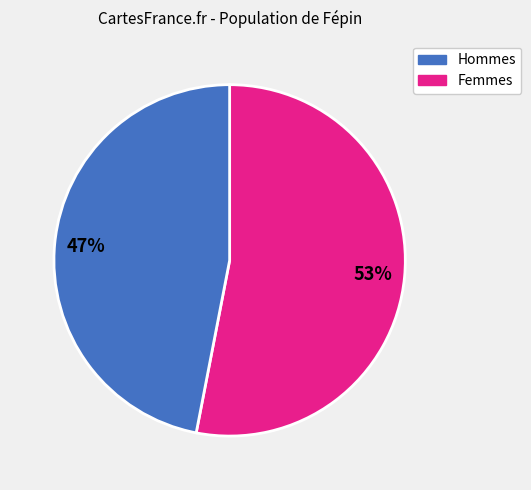

Does any single category account for the majority?

Yes